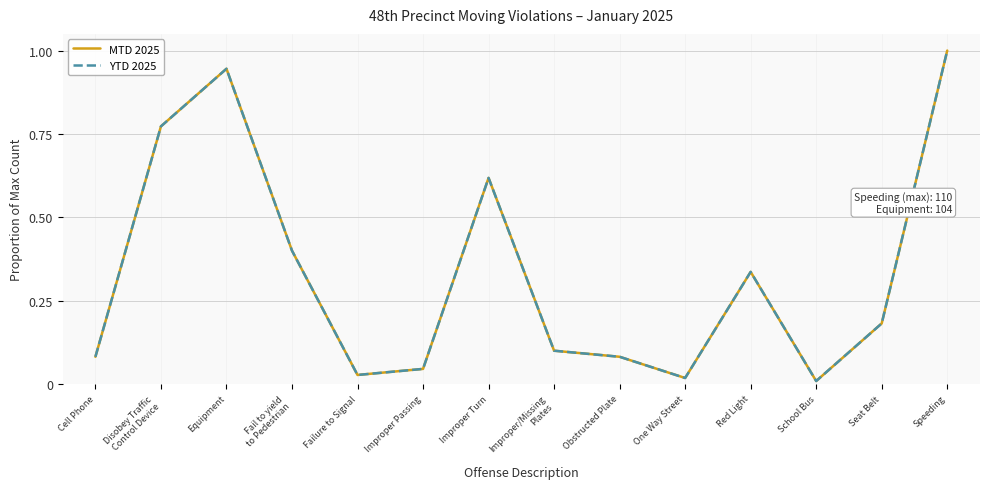

Does the chart display data point markers on the line(s)?

No